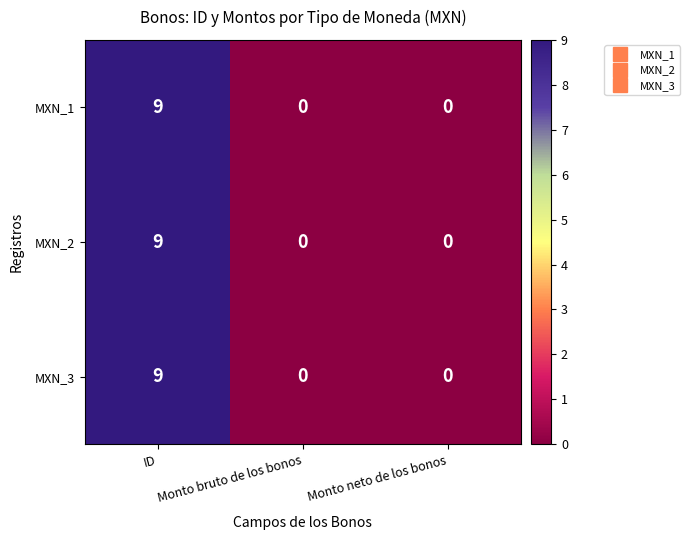

What is the sum of the MXN_1 values at Monto bruto de los bonos and ID?

9